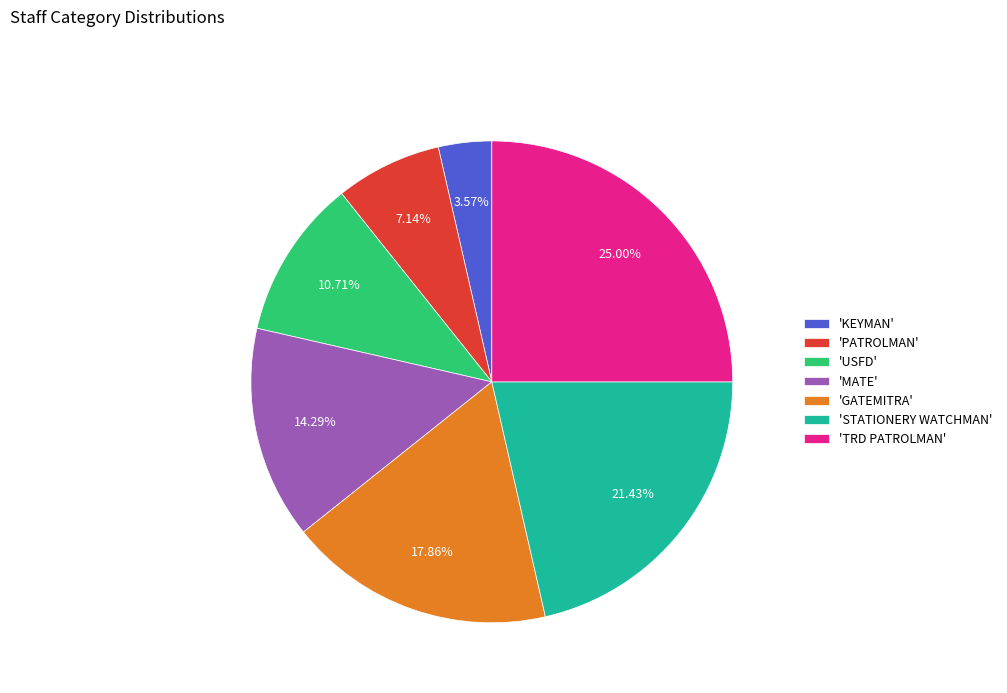

Do 'GATEMITRA' and 'PATROLMAN' together represent more than half of the pie?

No